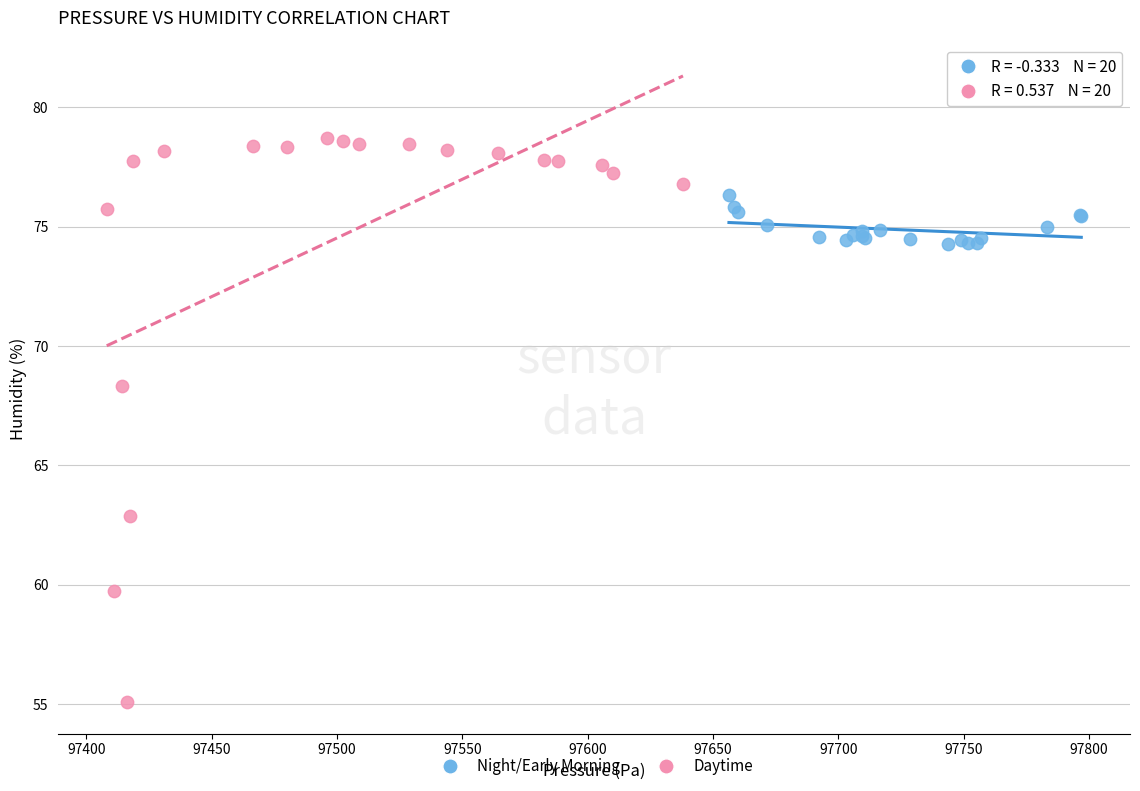

What are all the series names shown in the legend?

Night/Early Morning, Daytime